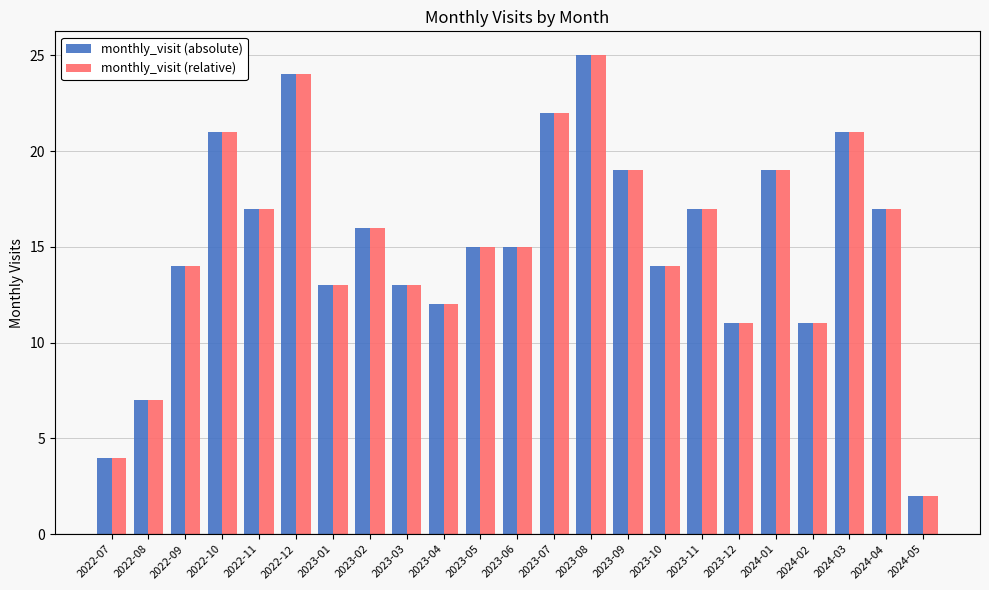

Reading left to right, what are all the values shown in this chart?

monthly_visit (absolute): 4	7	14	21	17	24	13	16	13	12	15	15	22	25	19	14	17	11	19	11	21	17	2
monthly_visit (relative): 4	7	14	21	17	24	13	16	13	12	15	15	22	25	19	14	17	11	19	11	21	17	2